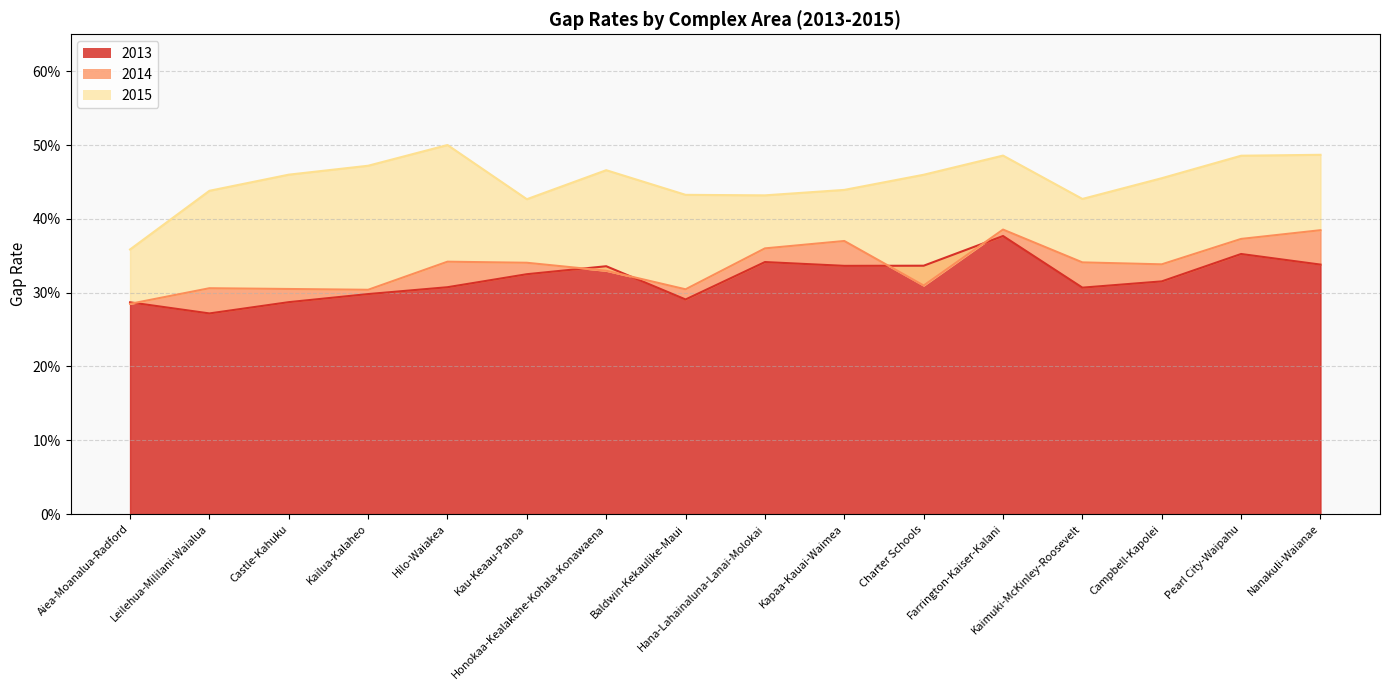

At how many categories does at least one series exceed 0?

16